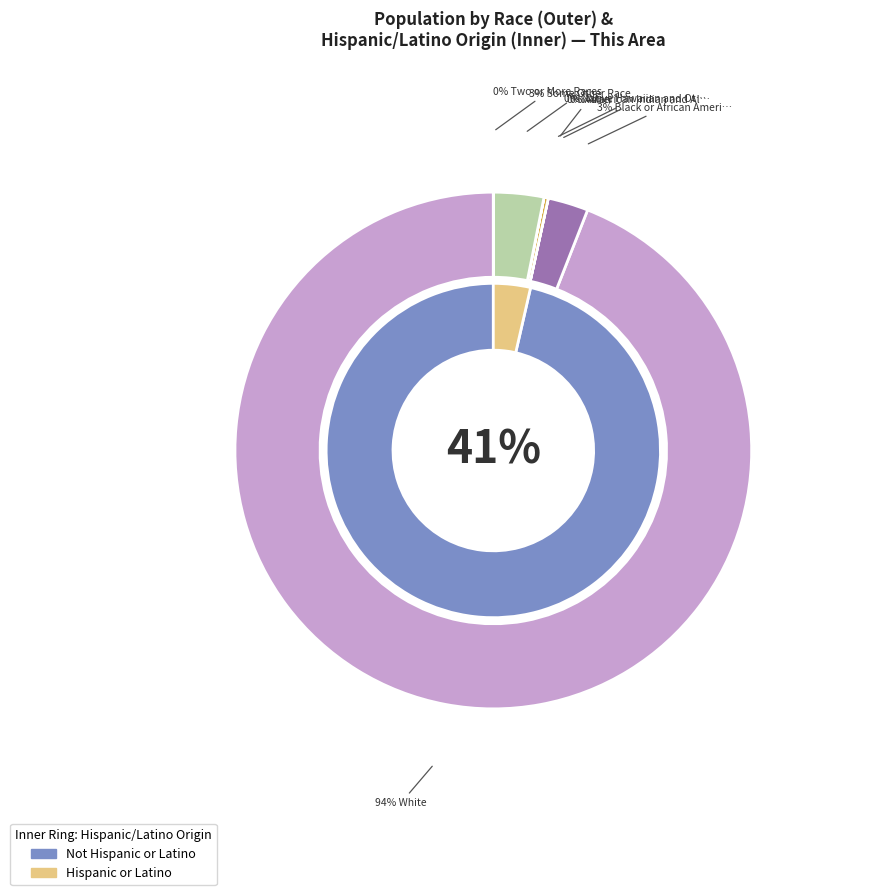

Combined, do White alone and Asian alone account for over 50%?

Yes